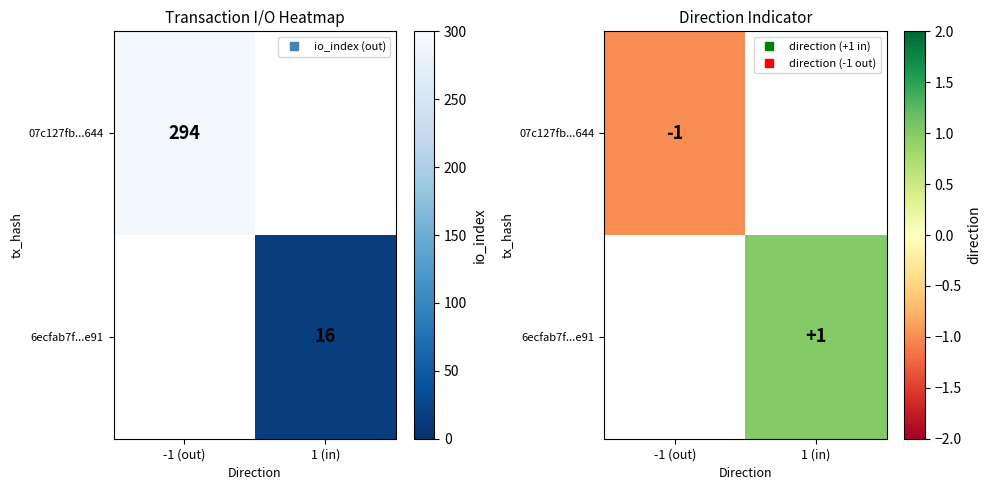

Which category has the highest value in the 6ecfab7f...e91 series?

-1 (out)